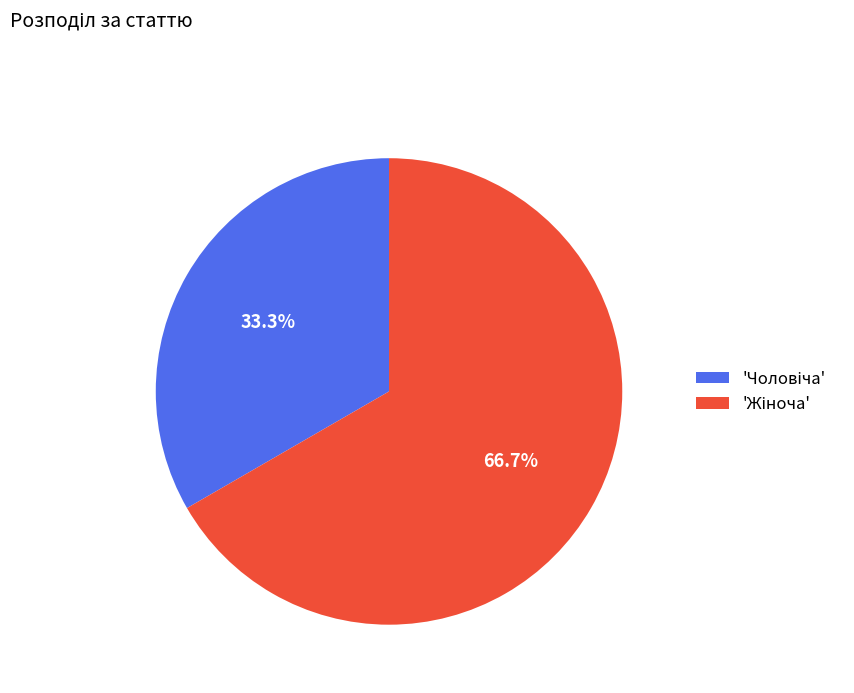

Does any single category account for the majority?

Yes